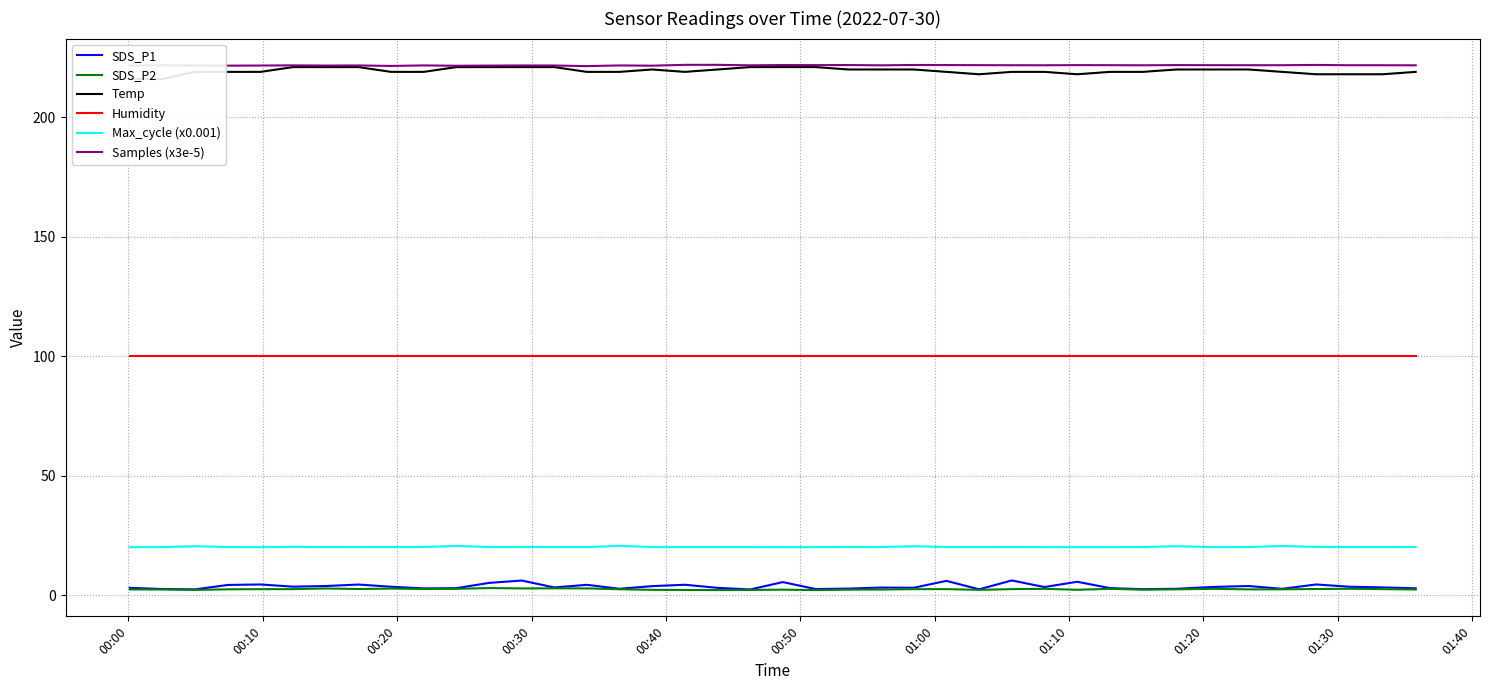

Reading left to right, extract all data points from this chart.

SDS_P1: 3.1	2.6	2.5	4.3	4.5	3.6	3.9	4.5	3.5	2.9	3.0	5.2	6.2	3.2	4.3	2.7	3.8	4.4	3.1	2.4	5.5	2.6	2.8	3.2	3.1	6.0	2.5	6.2	3.4	5.6	3.0	2.5	2.7	3.5	3.9	2.7	4.5	3.5	3.3	2.9
SDS_P2: 2.4	2.4	2.2	2.5	2.5	2.5	2.8	2.6	2.8	2.6	2.7	3.0	2.9	2.9	2.9	2.5	2.2	2.2	2.1	2.2	2.3	2.1	2.3	2.4	2.5	2.5	2.2	2.5	2.7	2.3	2.7	2.3	2.5	2.7	2.5	2.5	2.6	2.7	2.5	2.4
Temp: 216.0	216.0	219.0	219.0	219.0	221.0	221.0	221.0	219.0	219.0	221.0	221.0	221.0	221.0	219.0	219.0	220.0	219.0	220.0	221.0	221.0	221.0	220.0	220.0	220.0	219.0	218.0	219.0	219.0	218.0	219.0	219.0	220.0	220.0	220.0	219.0	218.0	218.0	218.0	219.0
Humidity: 99.9	99.9	99.9	99.9	99.9	99.9	99.9	99.9	99.9	99.9	99.9	99.9	99.9	99.9	99.9	99.9	99.9	99.9	99.9	99.9	99.9	99.9	99.9	99.9	99.9	99.9	99.9	99.9	99.9	99.9	99.9	99.9	99.9	99.9	99.9	99.9	99.9	99.9	99.9	99.9
Max_cycle (x0.001): 20.1	20.1	20.5	20.1	20.1	20.2	20.2	20.1	20.2	20.2	20.6	20.2	20.2	20.2	20.1	20.7	20.1	20.1	20.1	20.1	20.1	20.1	20.2	20.2	20.5	20.1	20.1	20.2	20.1	20.1	20.1	20.2	20.5	20.1	20.2	20.6	20.2	20.2	20.1	20.2
Samples (x3e-5): 221.7	221.8	221.7	221.6	221.6	221.7	221.6	221.7	221.5	221.7	221.6	221.6	221.7	221.7	221.4	221.7	221.6	221.9	221.9	221.7	221.9	221.8	221.9	221.7	221.9	221.9	221.8	221.8	221.8	221.8	221.8	221.8	221.8	221.8	221.8	221.8	221.9	221.8	221.8	221.7